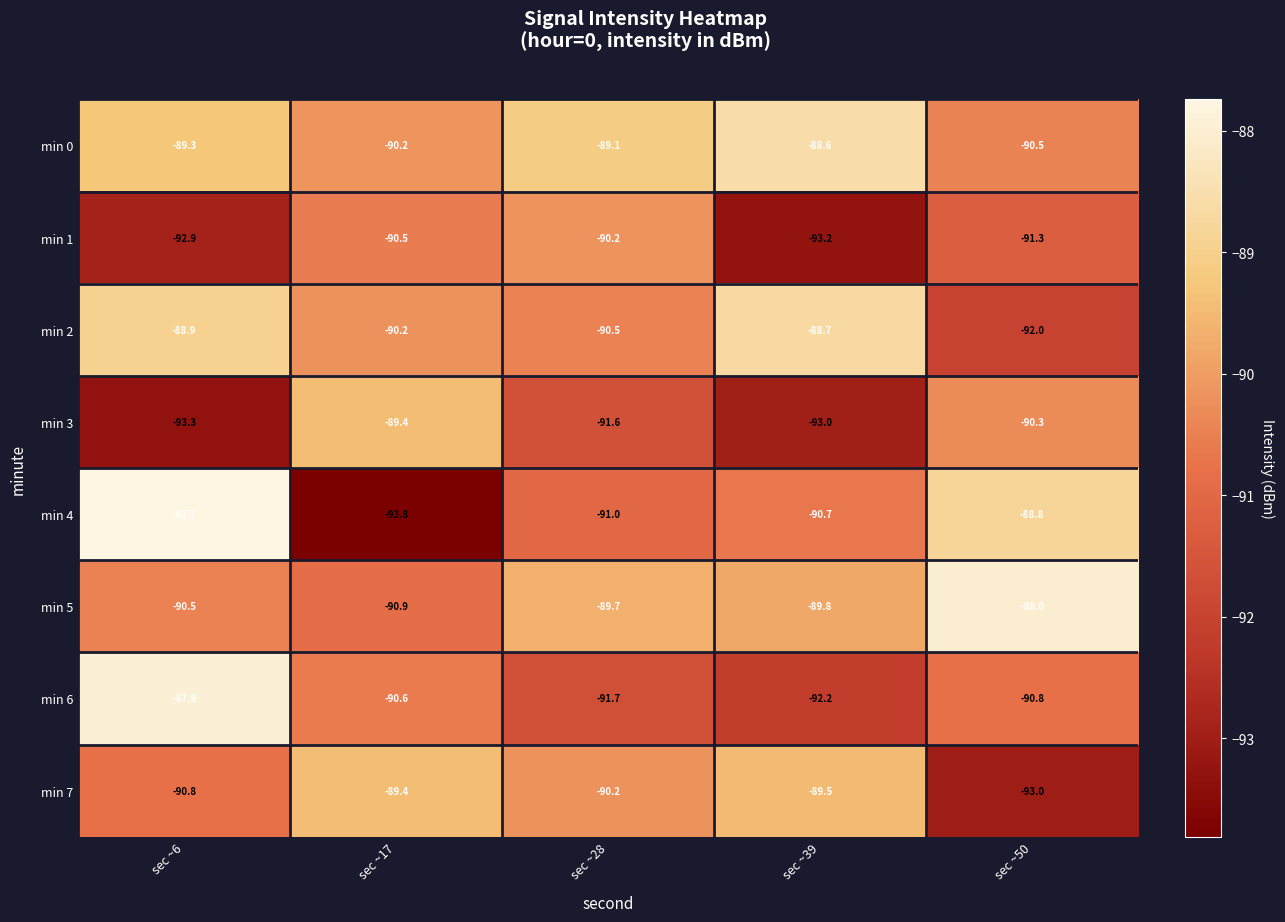

What is the difference between the maximum and minimum values in the min 2 series?

3.3